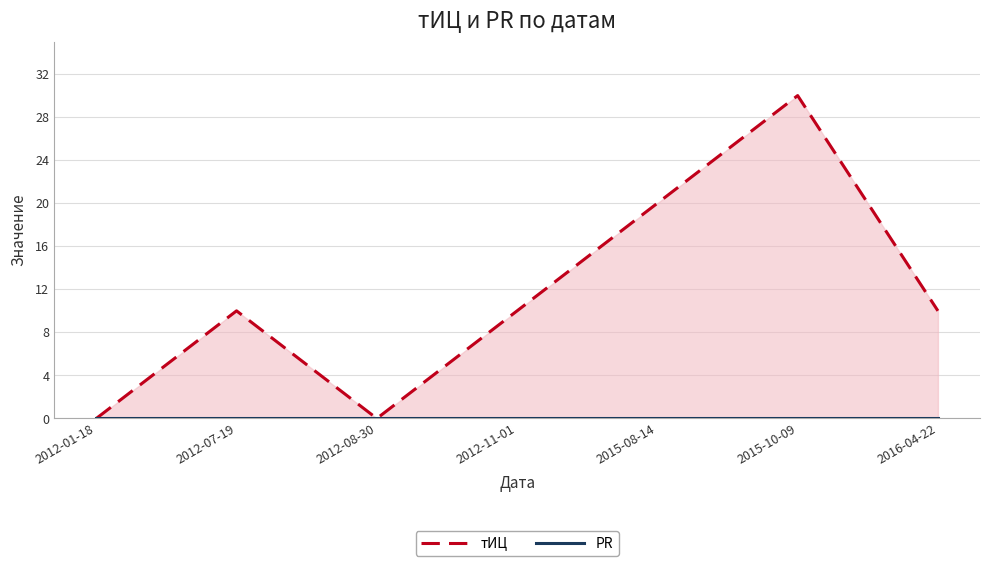

Rank the series by their average value, from lowest to highest.

PR, тИЦ